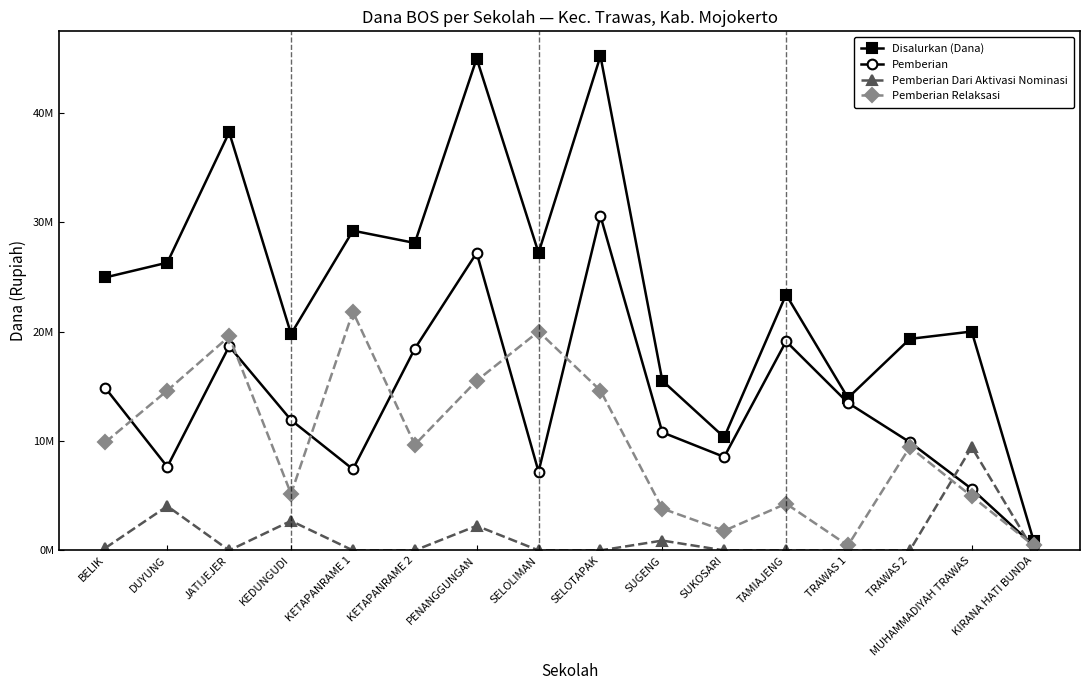

Rank the series by their average value, from highest to lowest.

Disalurkan (Dana), Pemberian, Pemberian Relaksasi, Pemberian Dari Aktivasi Nominasi